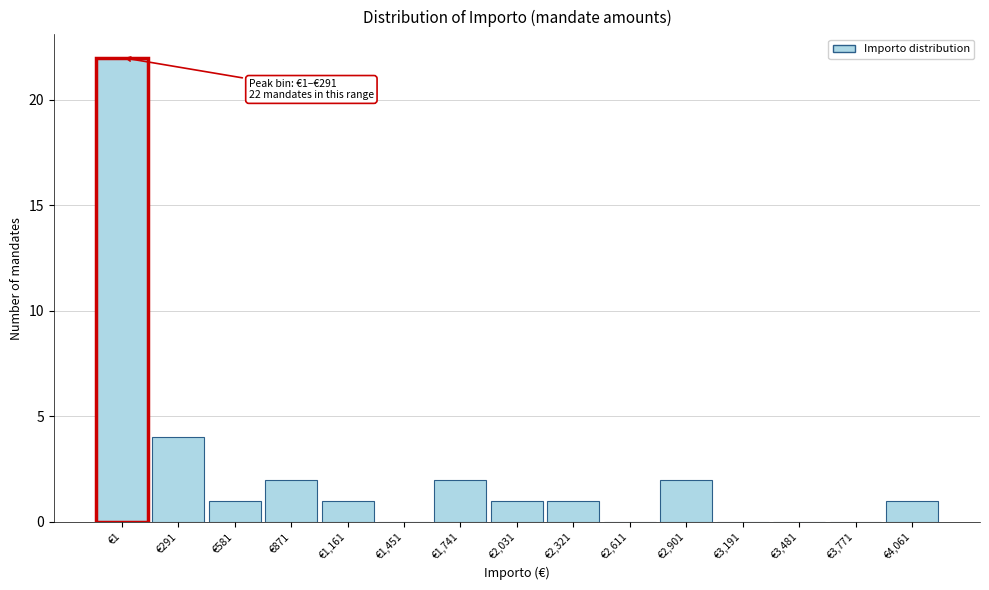

Reading left to right, list all the values displayed in this chart.

€1=22	€291=4	€581=1	€871=2	€1,161=1	€1,451=0	€1,741=2	€2,031=1	€2,321=1	€2,611=0	€2,901=2	€3,191=0	€3,481=0	€3,771=0	€4,061=1